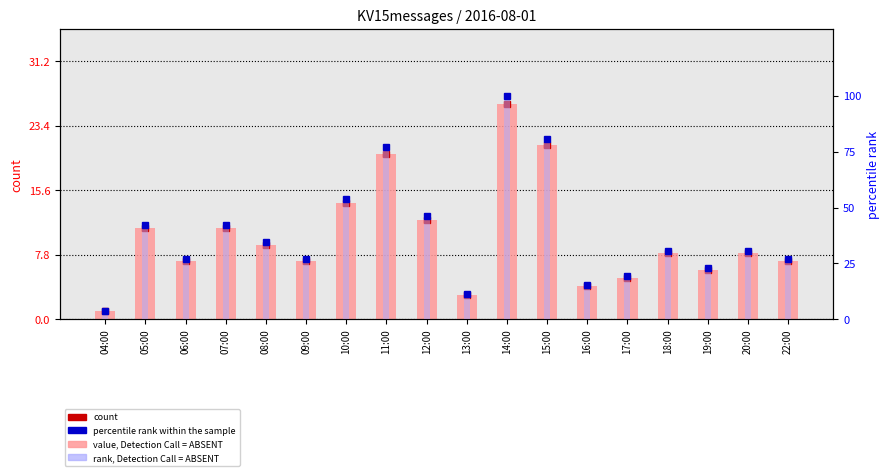

Where is count nearest to the value 13?

10:00